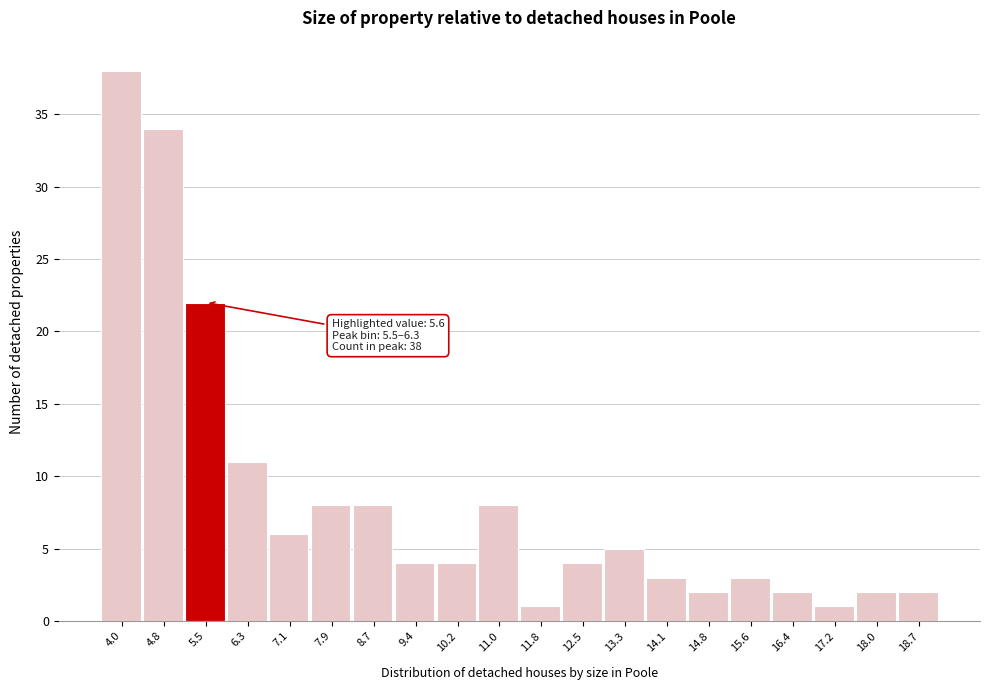

Reading left to right, list all the values displayed in this chart.

4.0=38	4.8=34	5.5=22	6.3=11	7.1=6	7.9=8	8.7=8	9.4=4	10.2=4	11.0=8	11.8=1	12.5=4	13.3=5	14.1=3	14.8=2	15.6=3	16.4=2	17.2=1	18.0=2	18.7=2